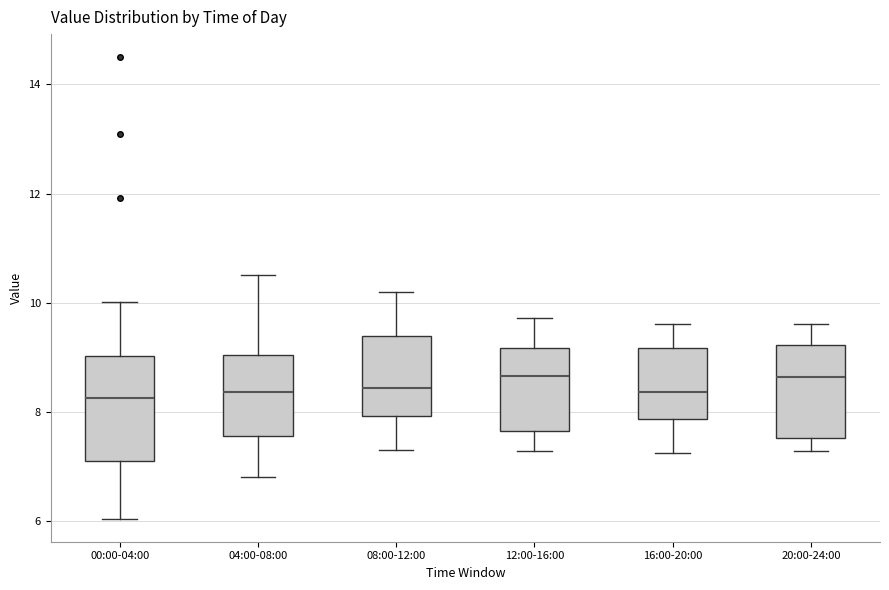

Which box is the tallest, from its lower edge to its upper edge?

00:00-04:00